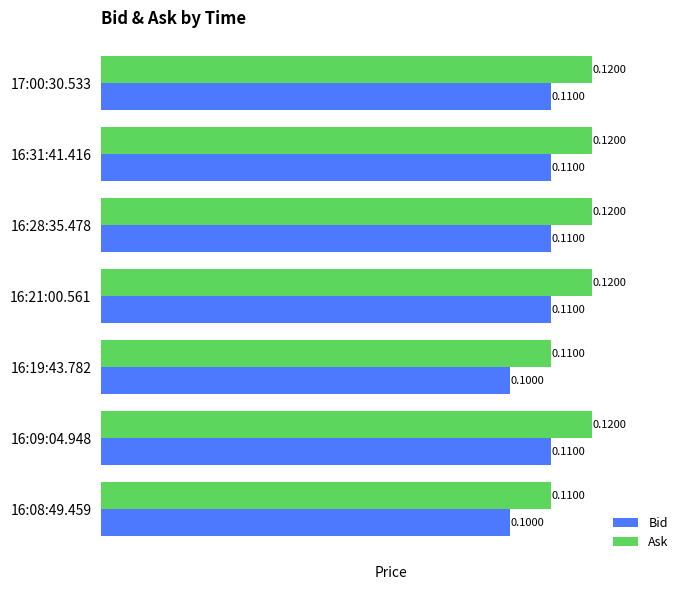

What is the sum of all Bid values?

0.8